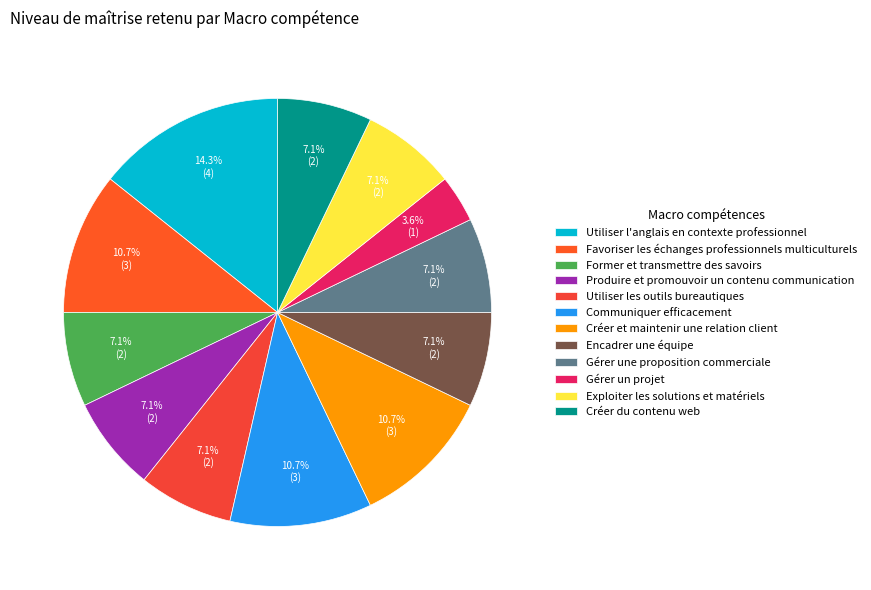

How many slices are in this pie chart?

12